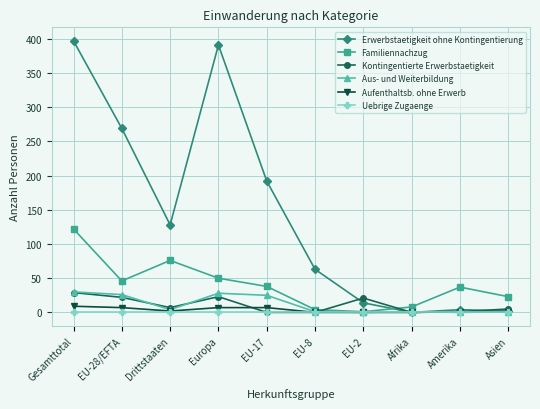

How many intersections are there between Erwerbstaetigkeit ohne Kontingentierung and Familiennachzug?

1